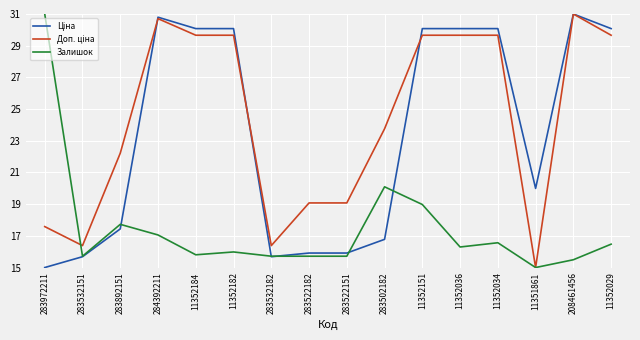

What position from the left is 11352151?

11